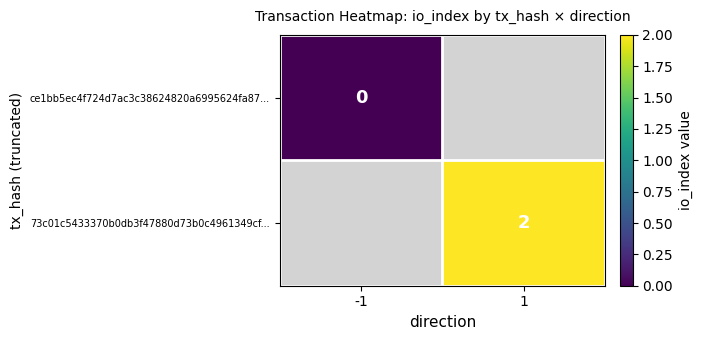

The value of 73c01c5433370b0db3f47880d73b0c4961349cf... at 1 is 2. True or false?

True